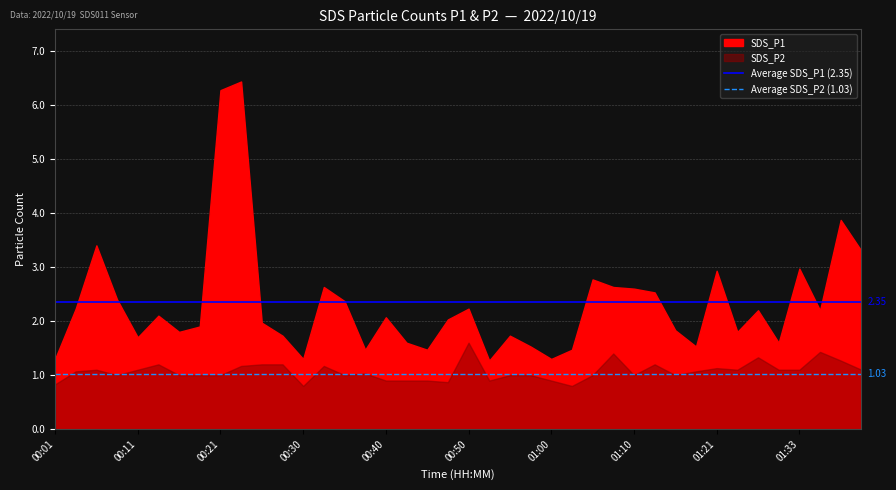

The value of Average SDS_P1 (2.35) at 00:11 is 2.4. True or false?

True